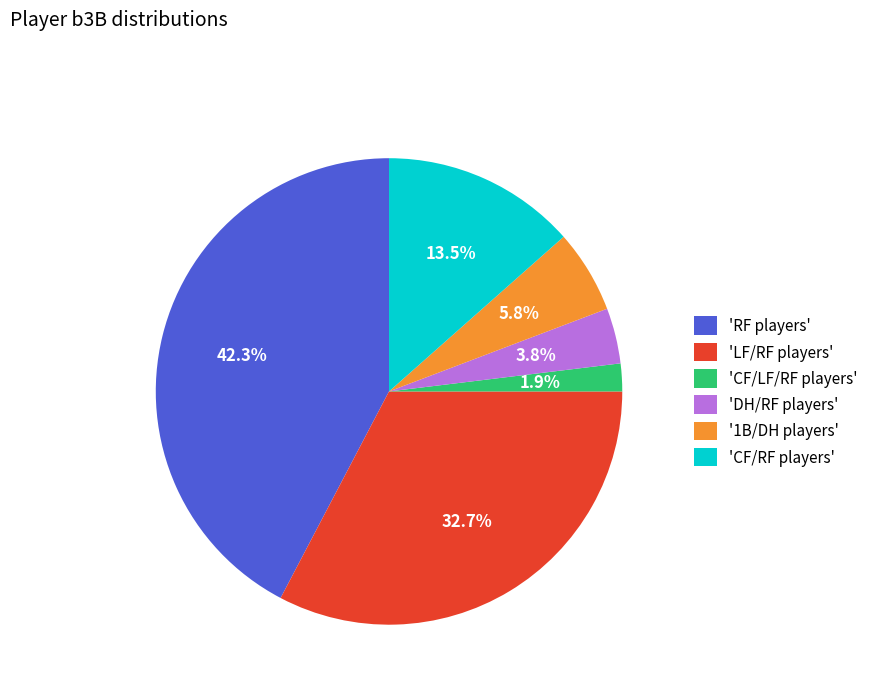

How many slices are in this pie chart?

6